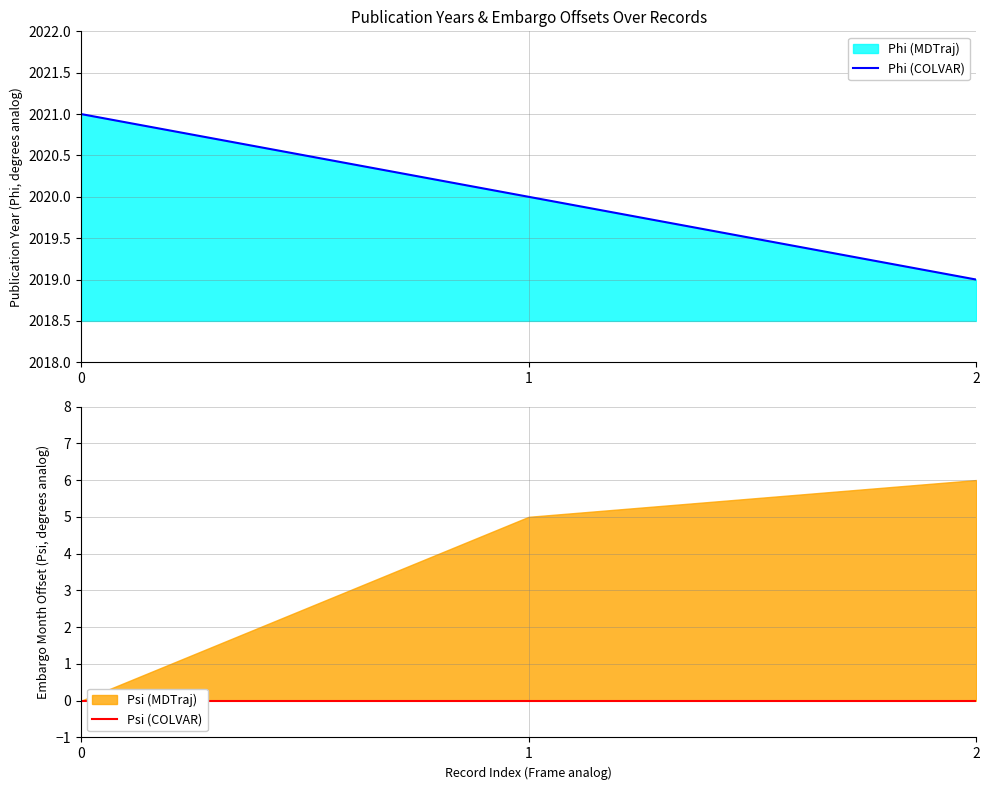

What is the minimum value for Phi (COLVAR)?

2019